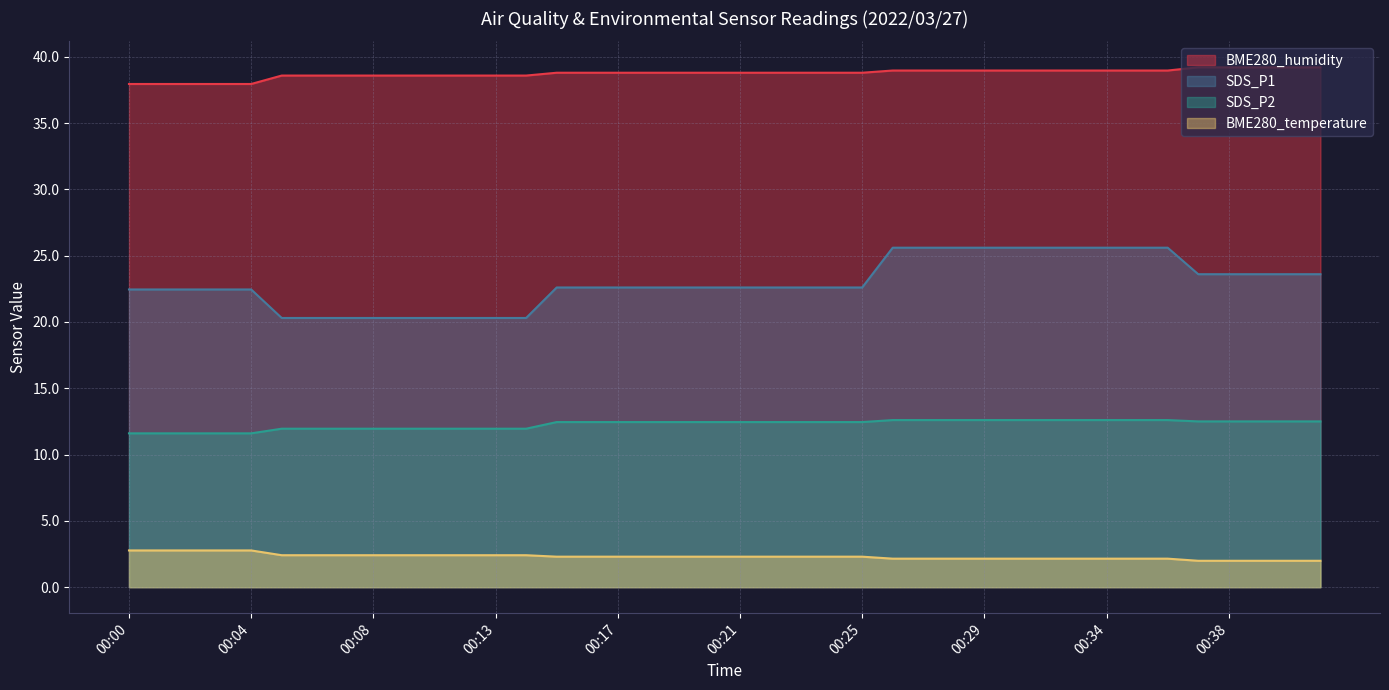

Which series has the widest spread of values?

SDS_P1